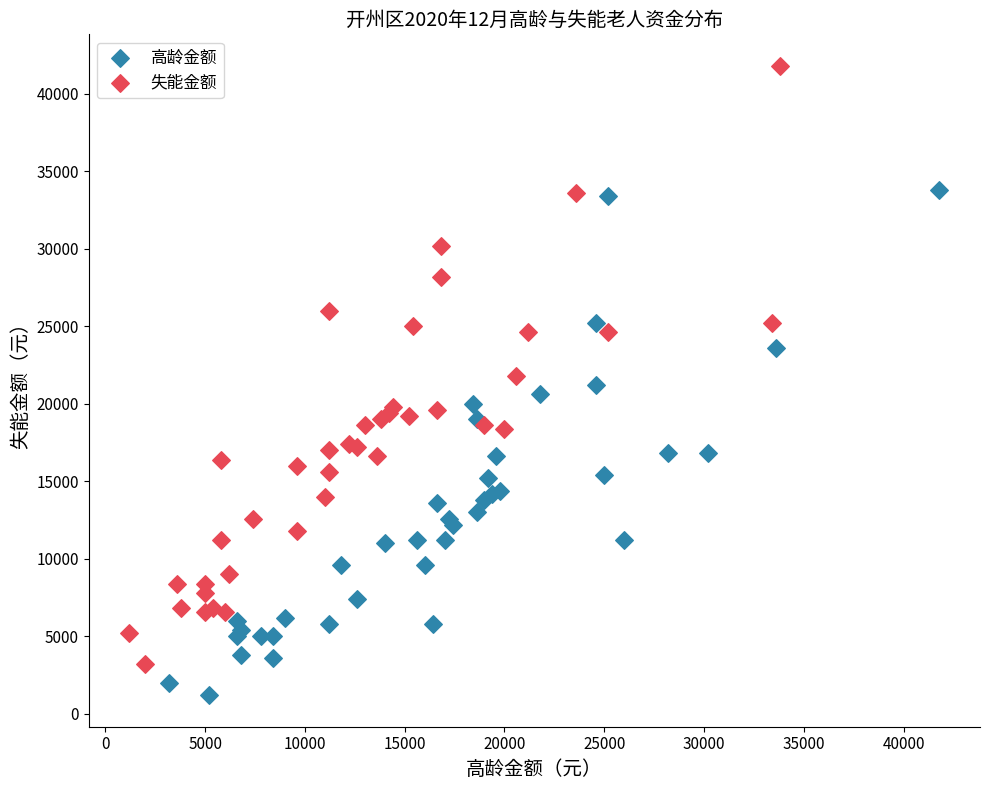

Which series has the largest Y range (max minus min)?

失能金额